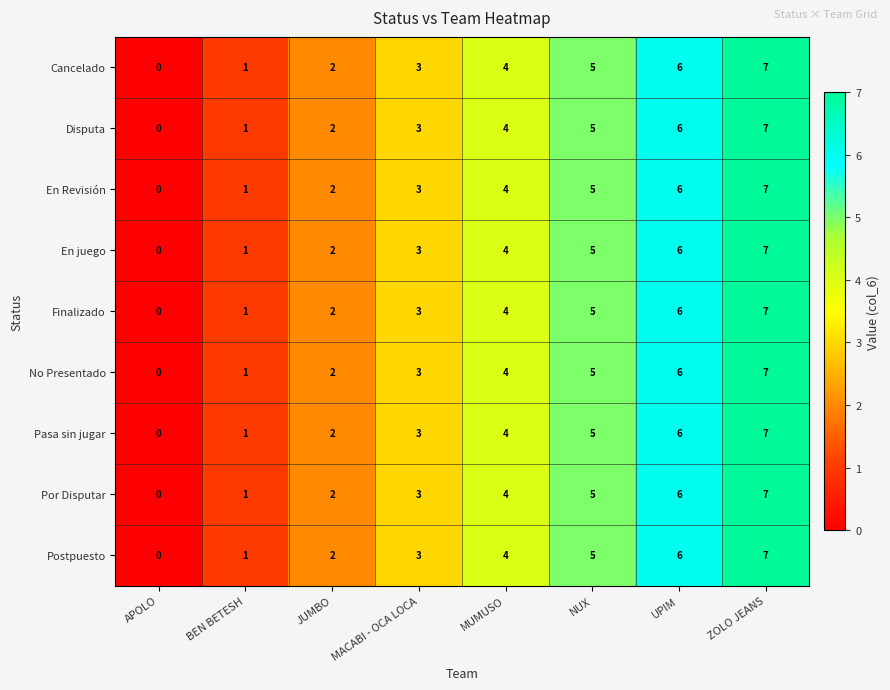

What is the difference between the maximum and second lowest values in the Postpuesto series?

6